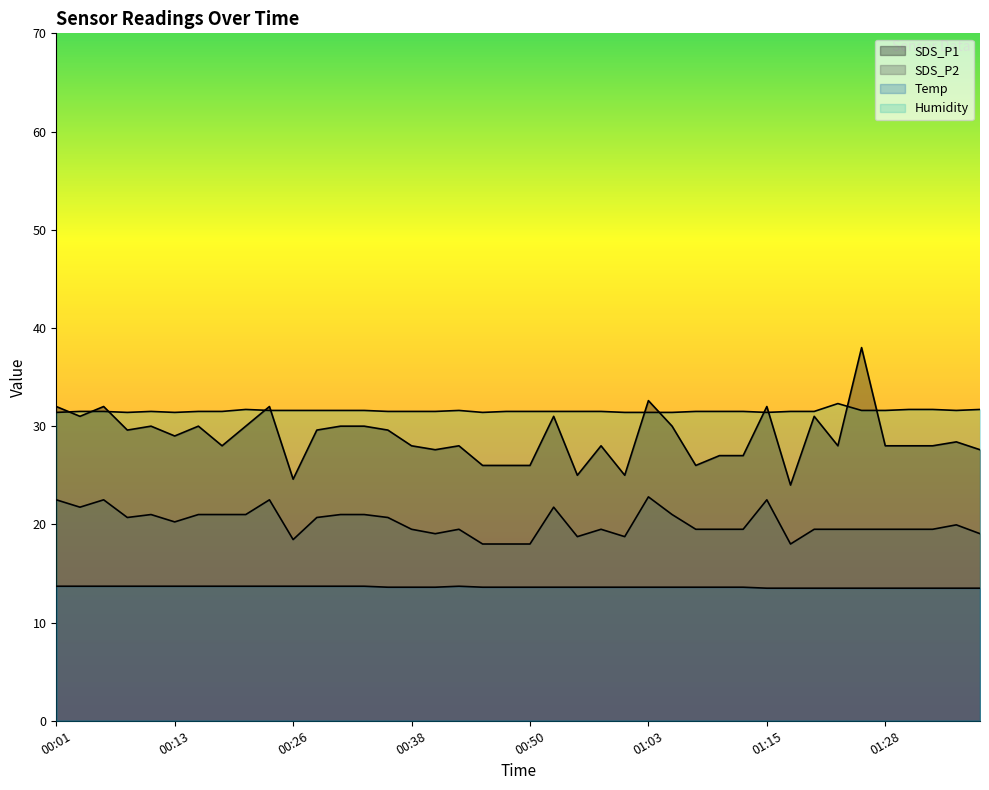

At which category does the chart reach its peak across all series?

01:25